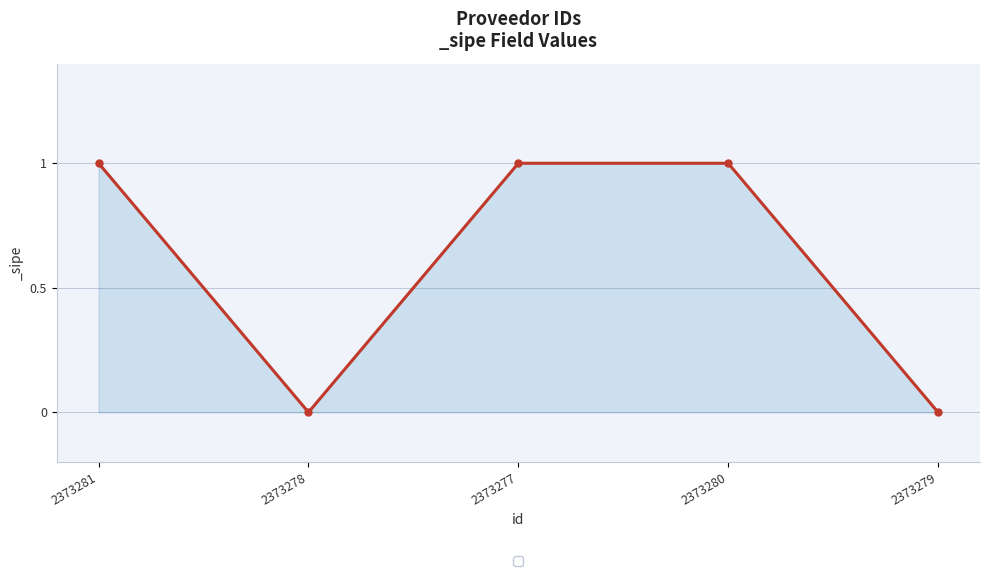

True or false: the data shows 1 at 2373279.

False